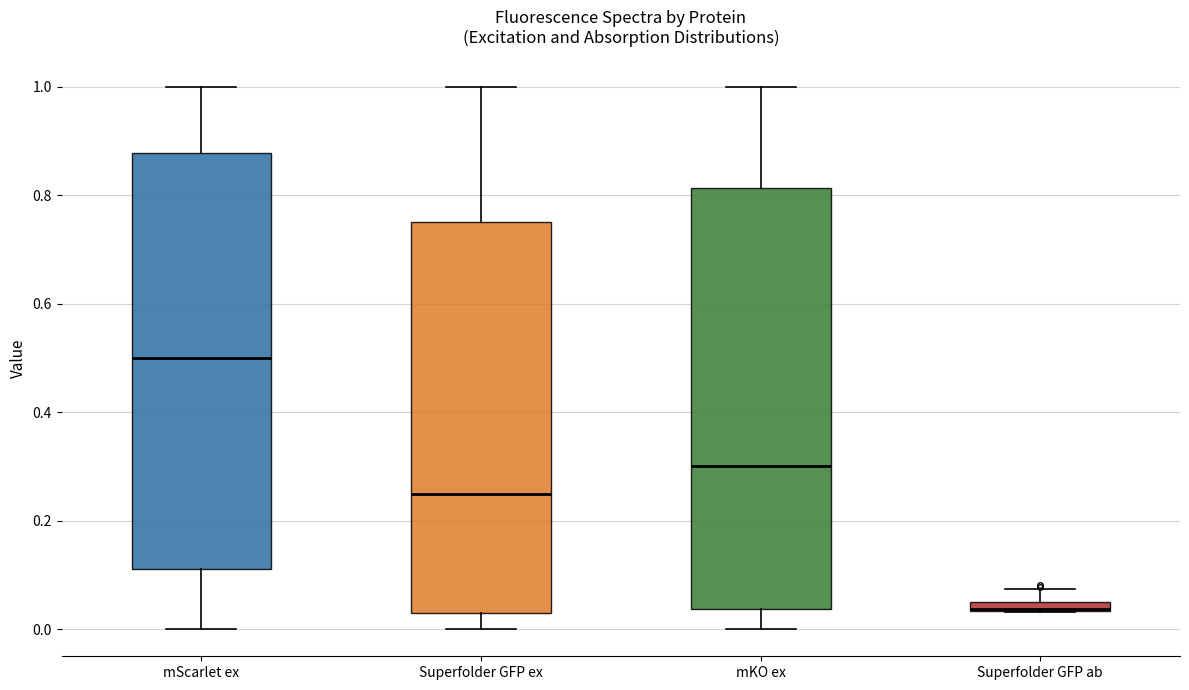

Where is the lower edge of the box for Superfolder GFP ex on the y-axis? The values are not printed on the chart, so give them approximately, as read against the axis.

0.04